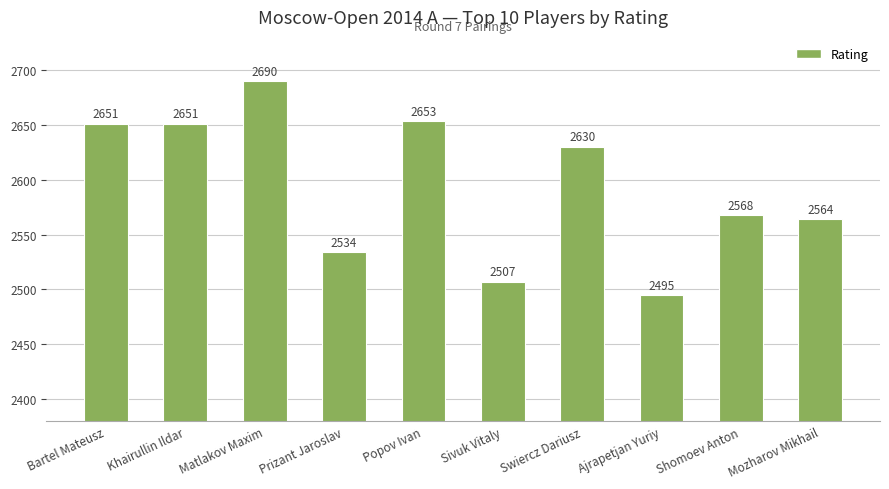

What is the value of the 5th bar from the left?

2653